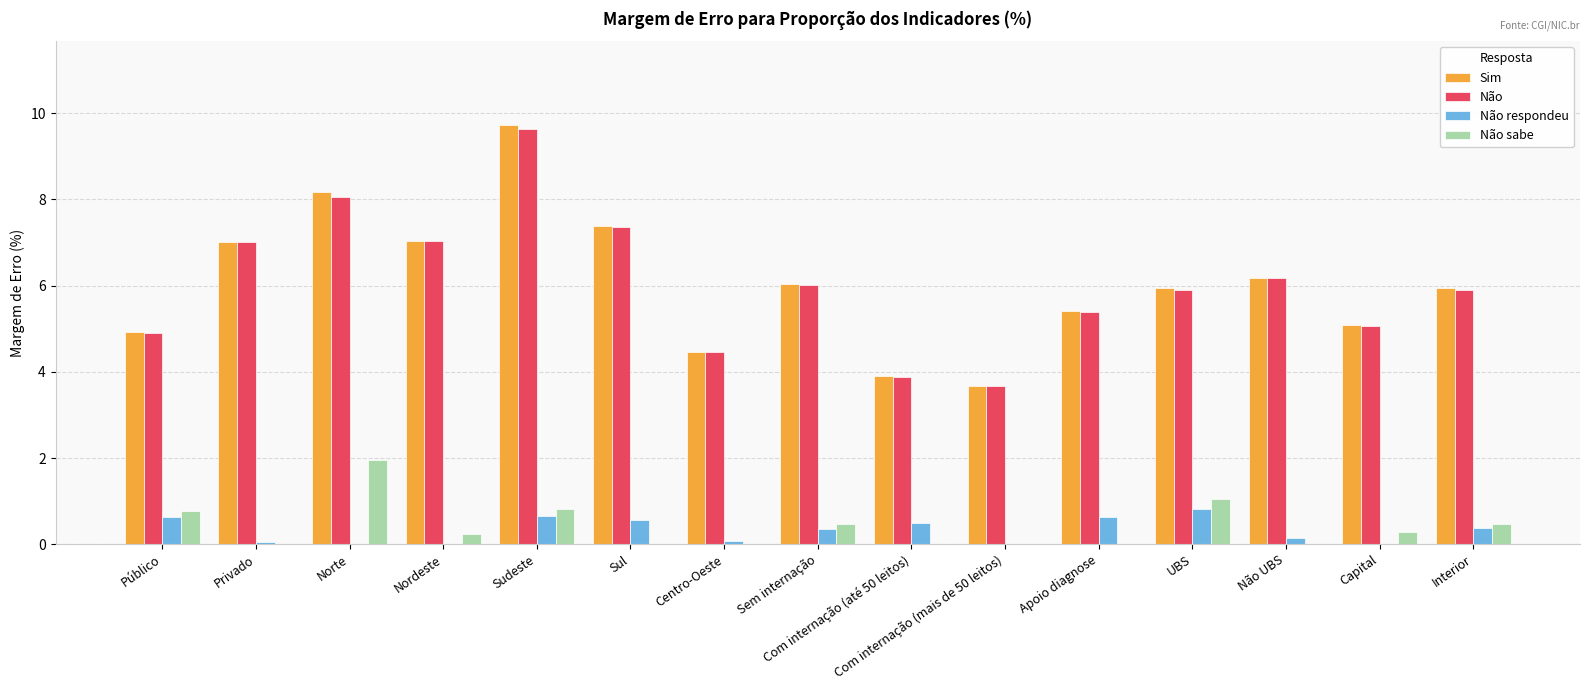

True or false: Não sabe has a value of 0.8 at Sudeste.

True